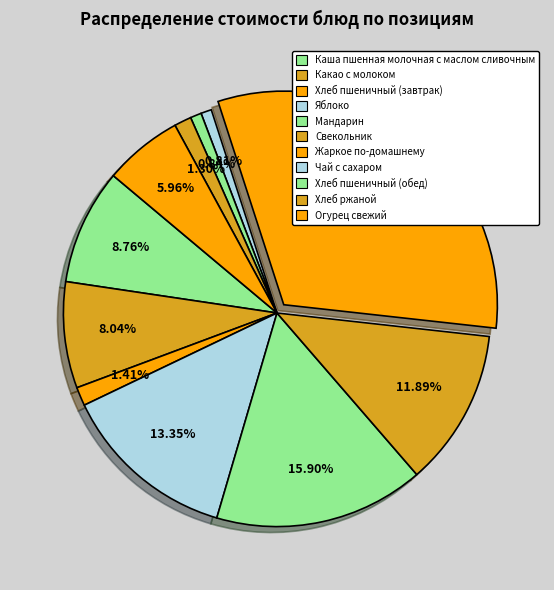

What percentage do Хлеб пшеничный (обед) and Какао с молоком together represent?

8.9%